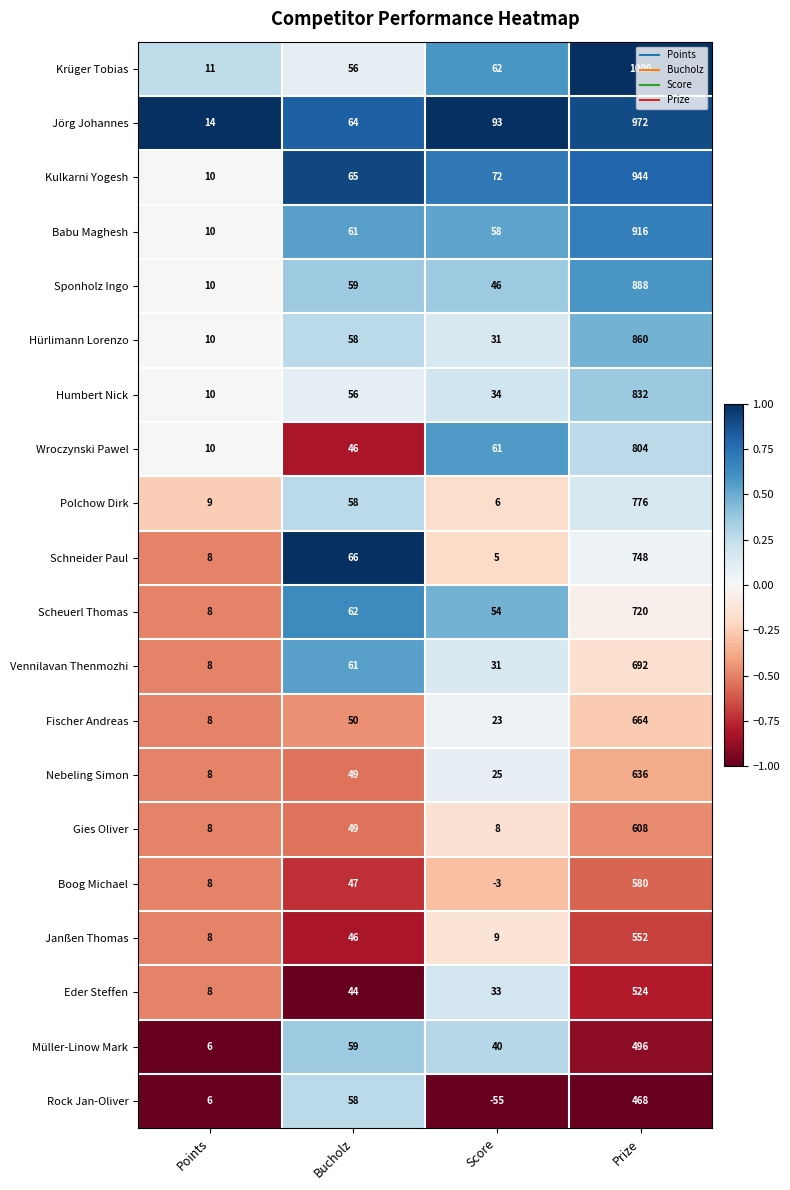

Which series has the largest total across all categories?

Jörg Johannes